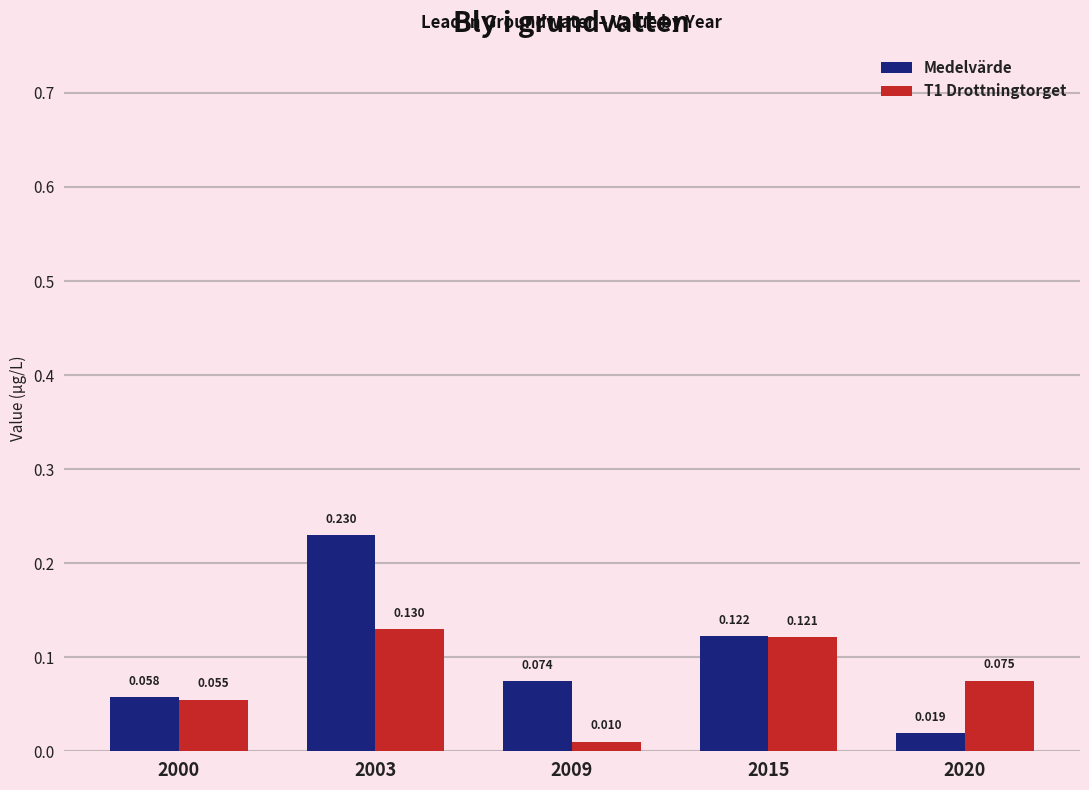

Is the value of Medelvärde at 2015 greater than the value of T1 Drottningtorget at 2020?

Yes